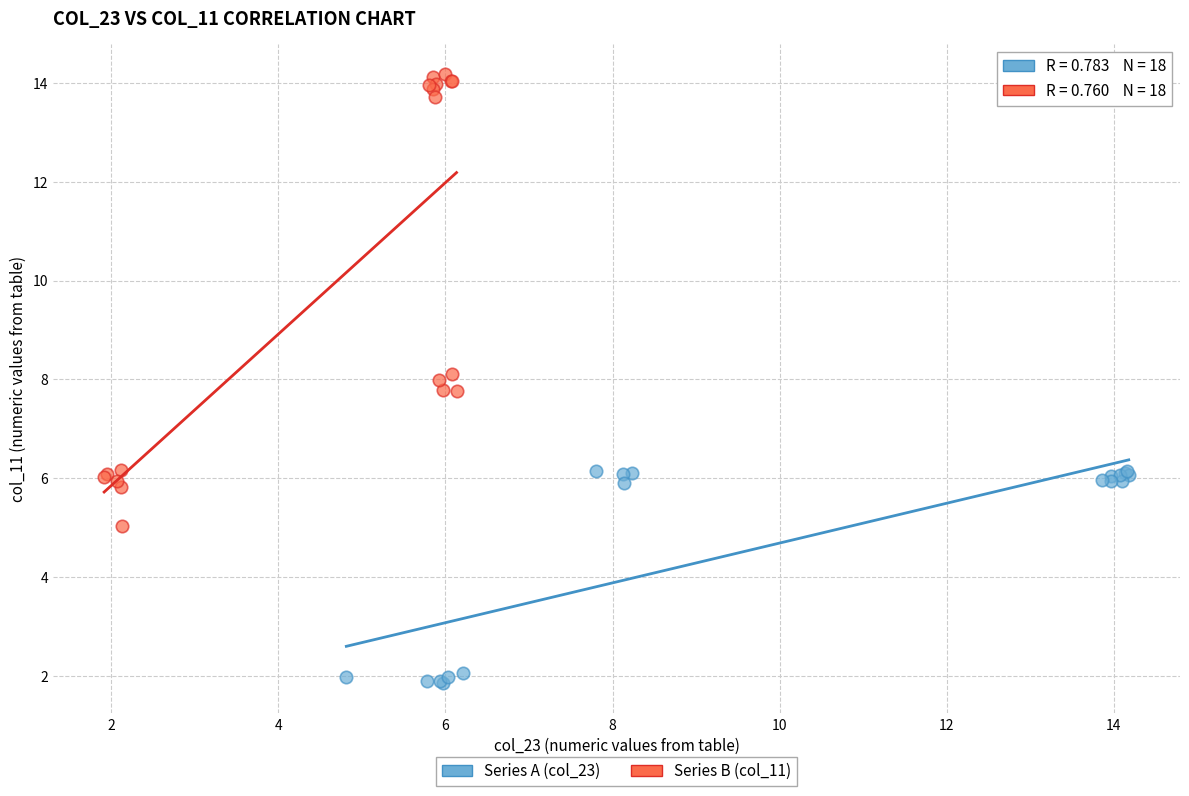

Which series has the widest spread of Y values?

Series B (col_11)